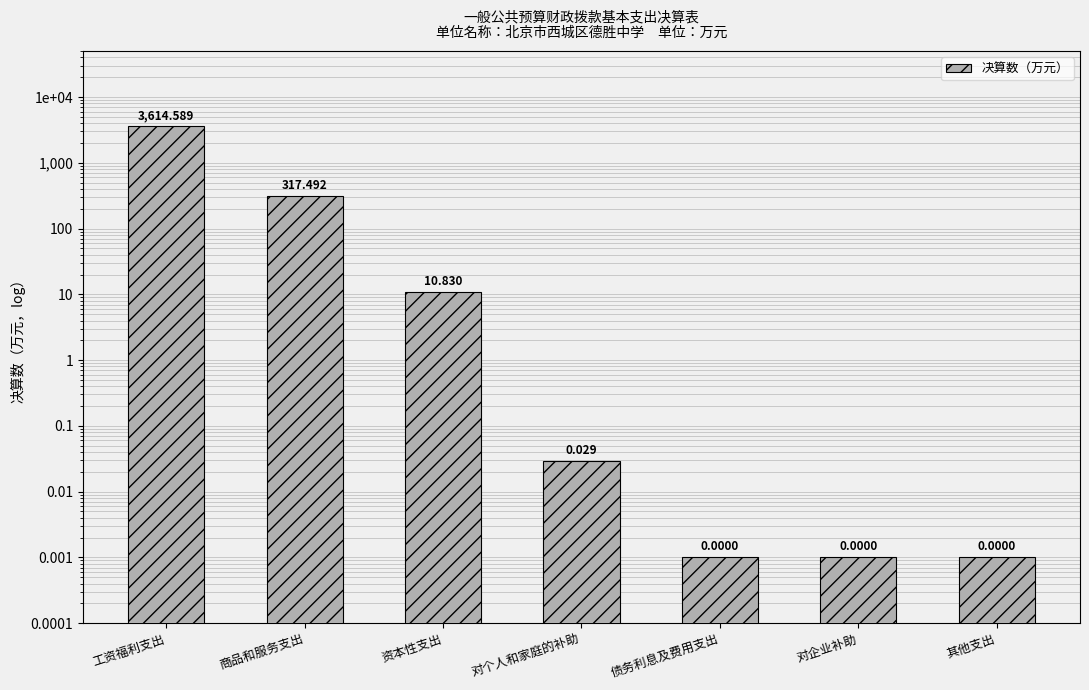

What is the sum of all values?

3942.9